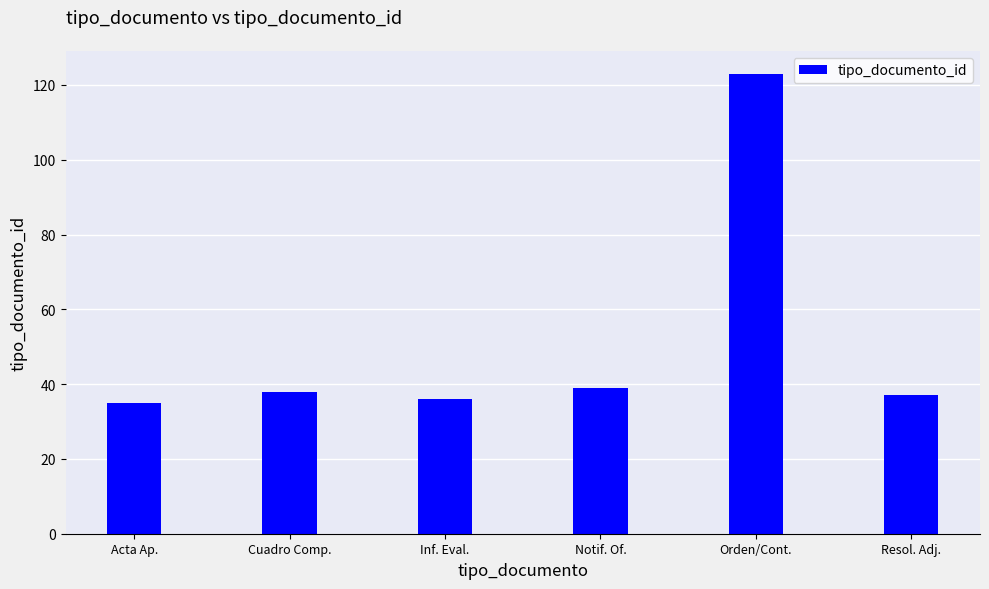

What is the approximate value at Notif. Of.?

39